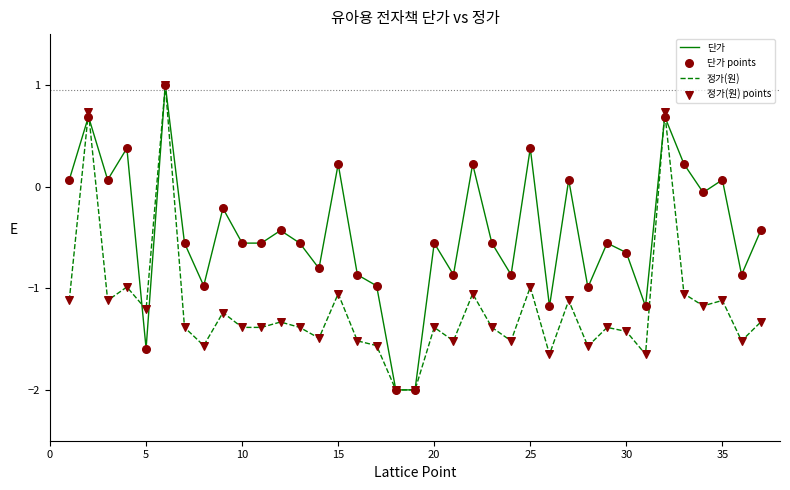

Which series has the largest total across all categories?

단가